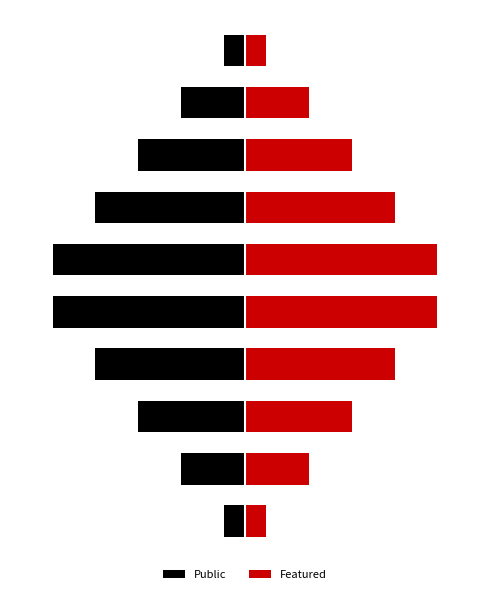

What is the value of the Public bar at the 6th from the left?

-9.0